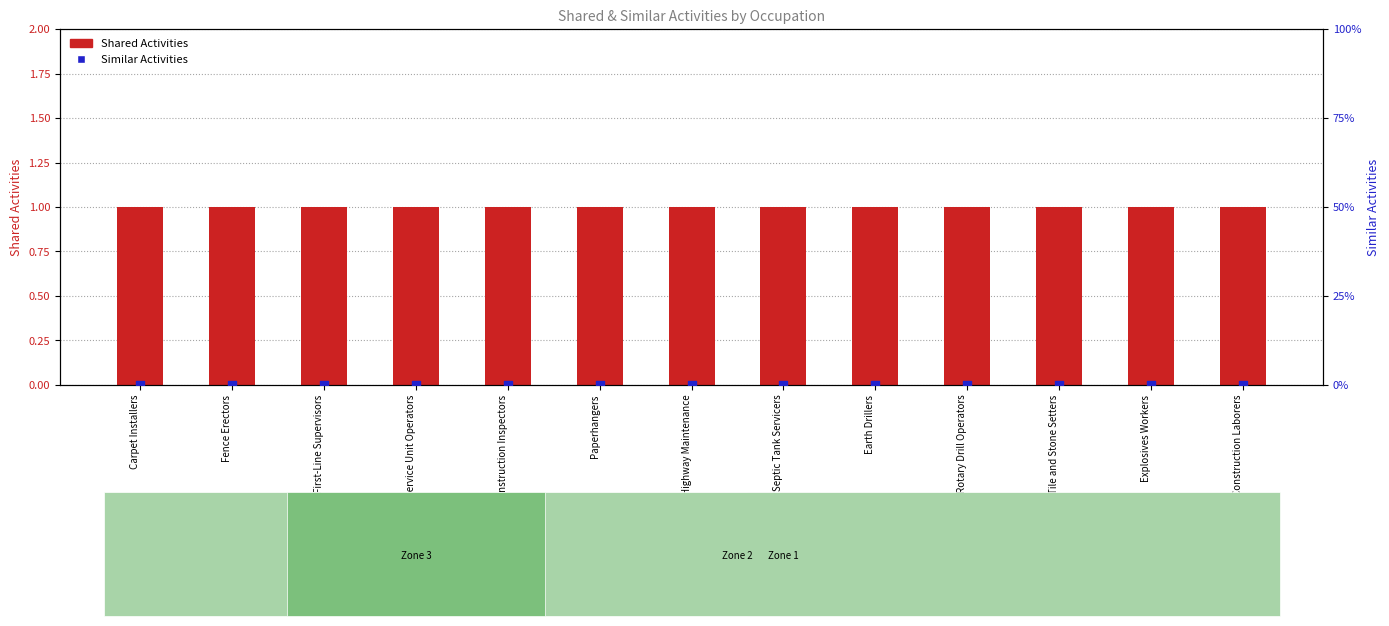

Which series has the widest spread of Y values?

Shared Activities